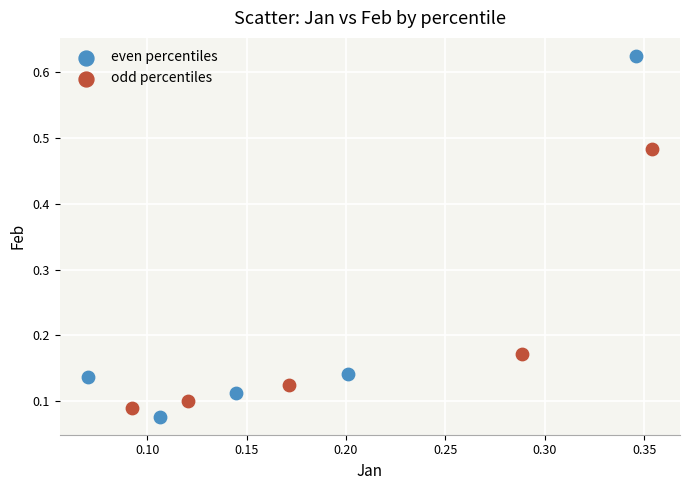

Which series has the largest Y range (max minus min)?

even percentiles